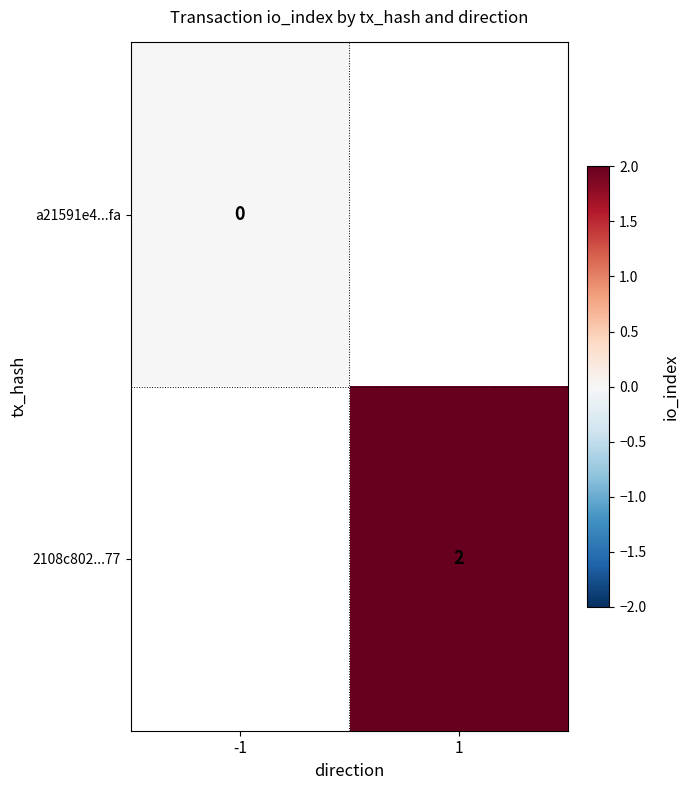

Is it true that 2108c802...77 equals 3 at 1?

False